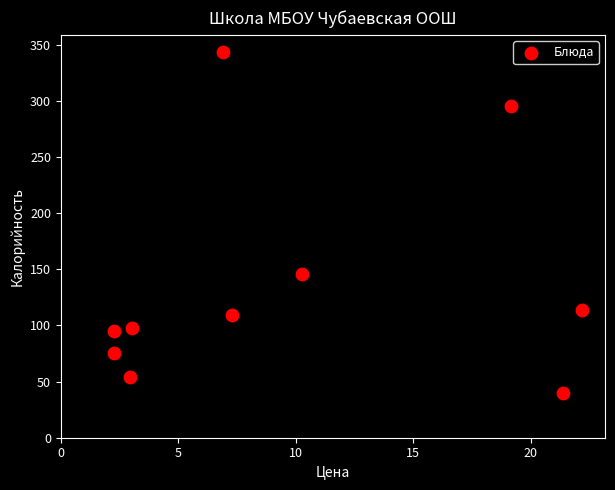

What is the range of X values (max minus min)?

19.9